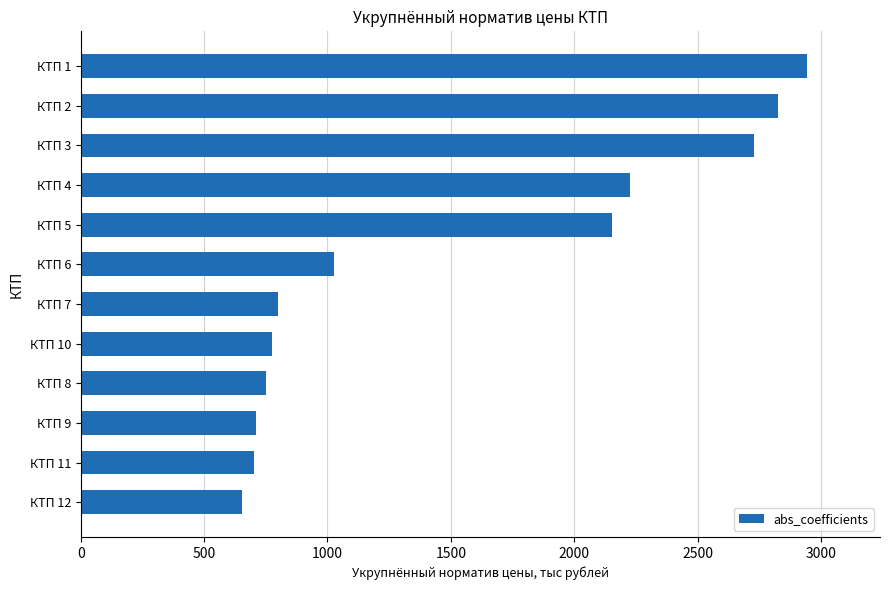

Count the number of data series in this chart.

1